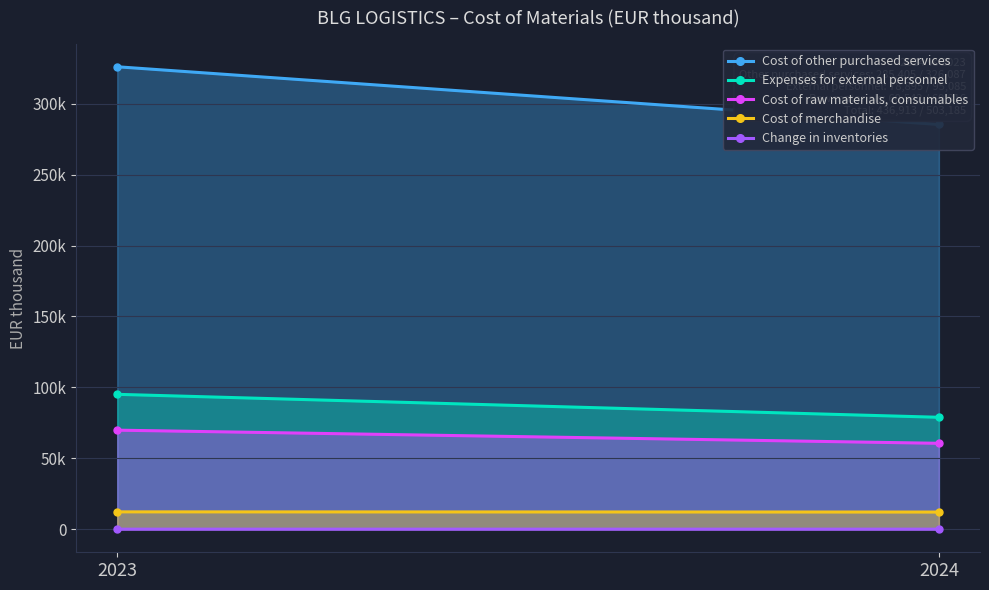

Reading right to left, extract all data points from this chart.

Cost of other purchased services: 285405	326087
Expenses for external personnel: 78895	95085
Cost of raw materials, consumables: 60542	69816
Cost of merchandise: 12070	12196
Change in inventories: 1	0